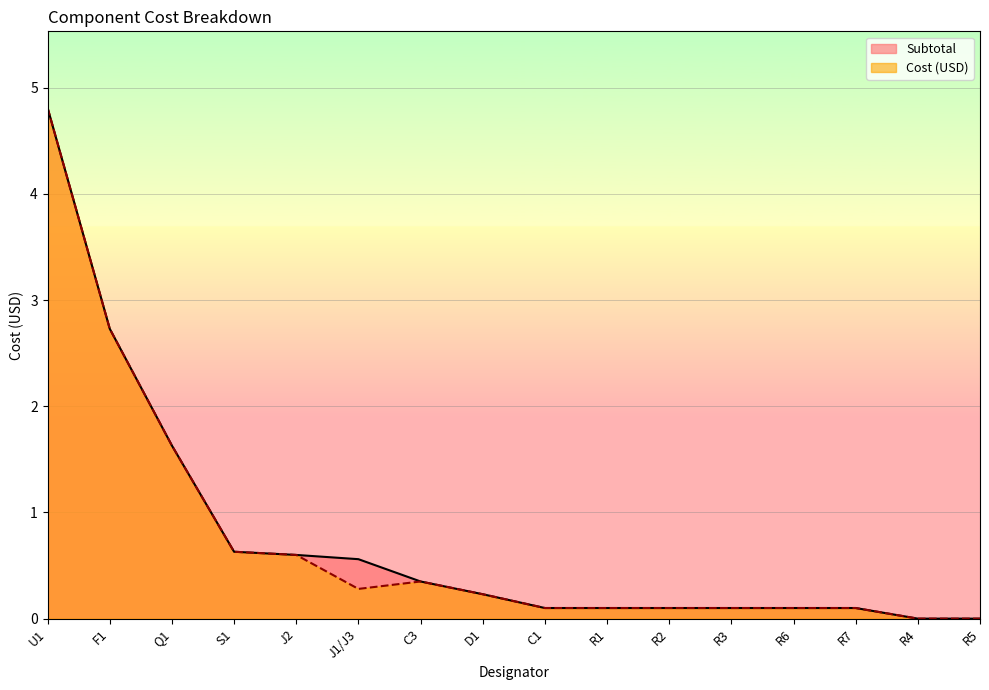

True or false: Subtotal and Cost (USD) intersect in this chart.

False